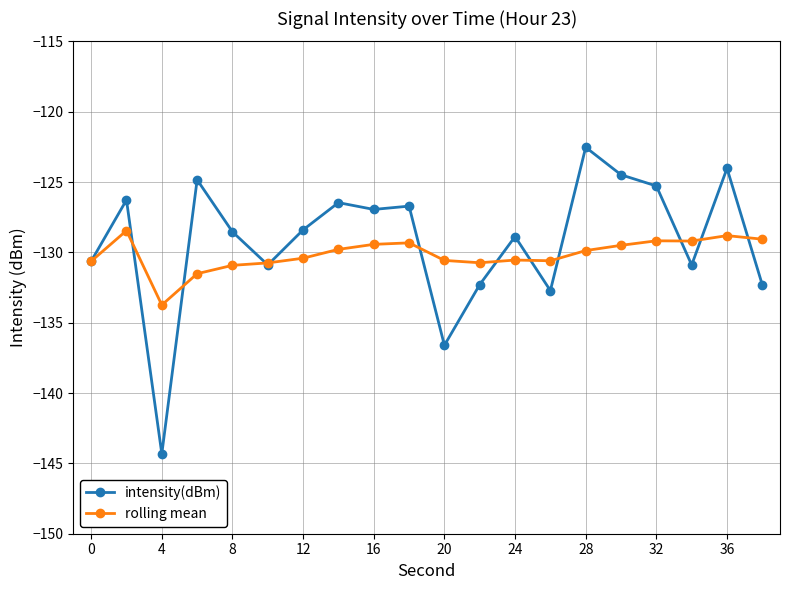

True or false: rolling mean has more than 1 points higher than both neighbors.

True